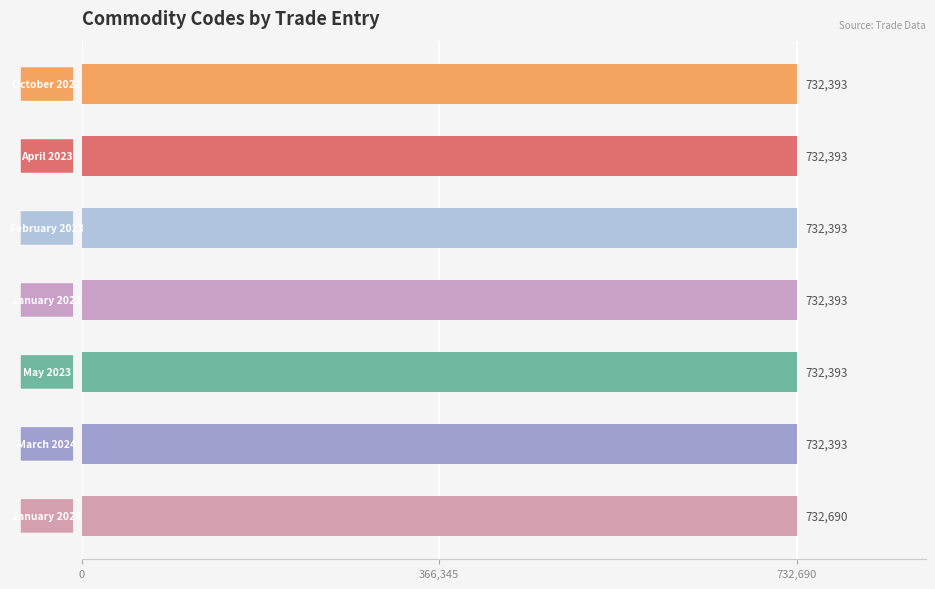

What is the maximum value shown in the chart?

732690